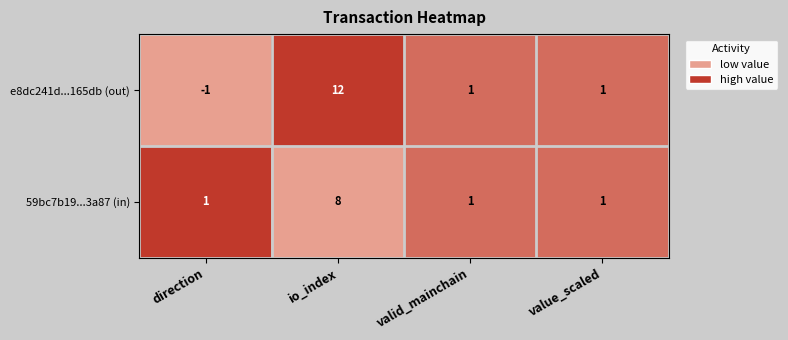

What is the difference between the maximum and minimum values in the 59bc7b19...3a87 (in) series?

7